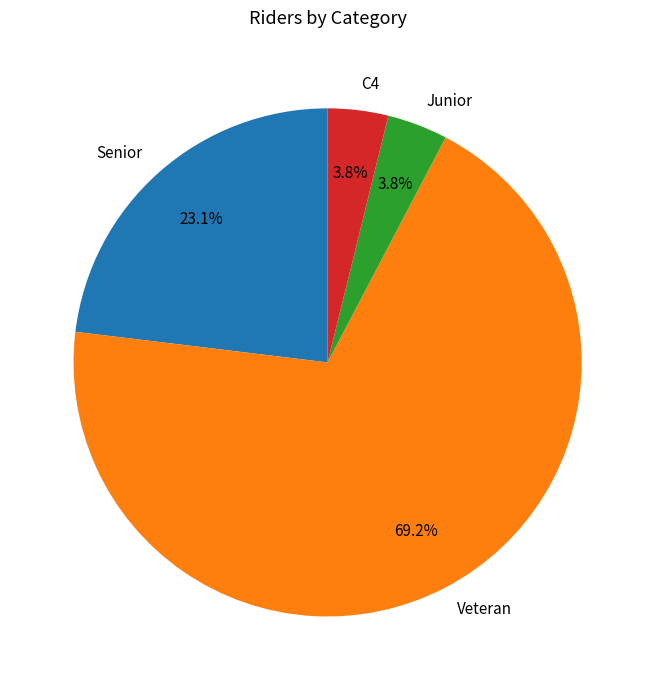

How many slices are in this pie chart?

4